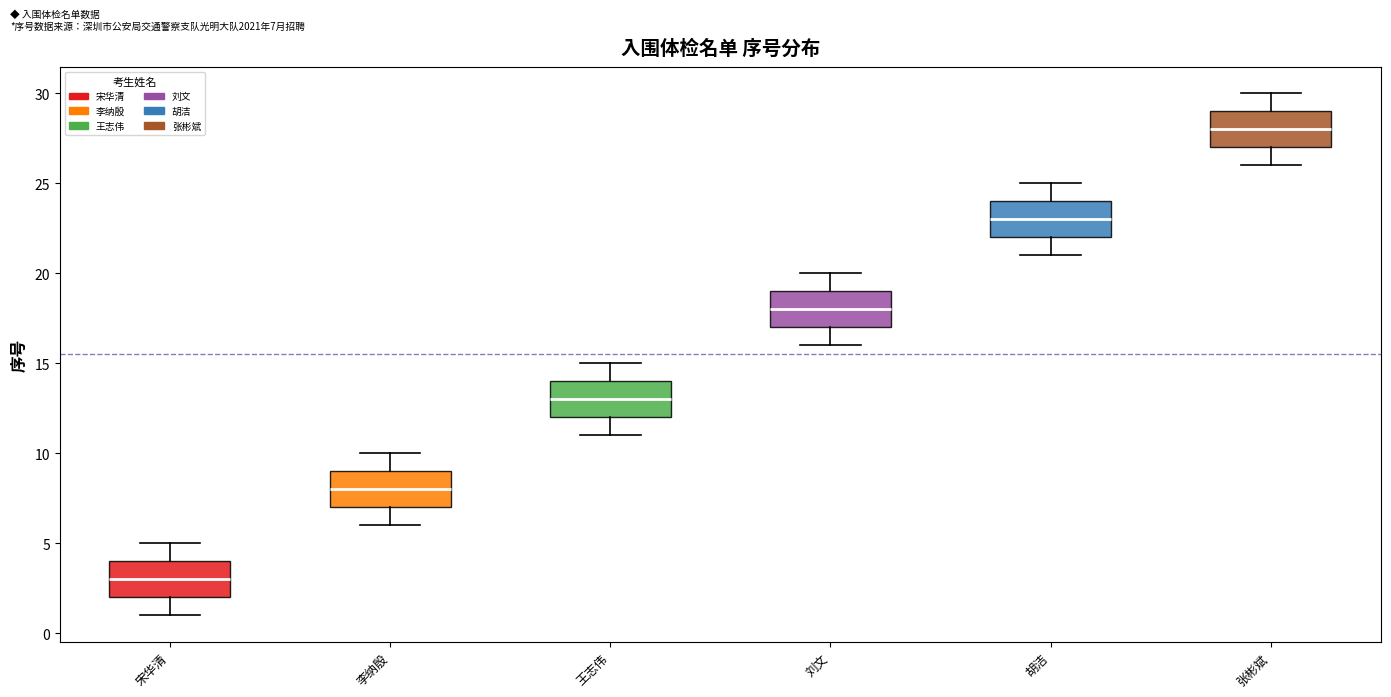

Which box's median line is the highest?

张彬斌